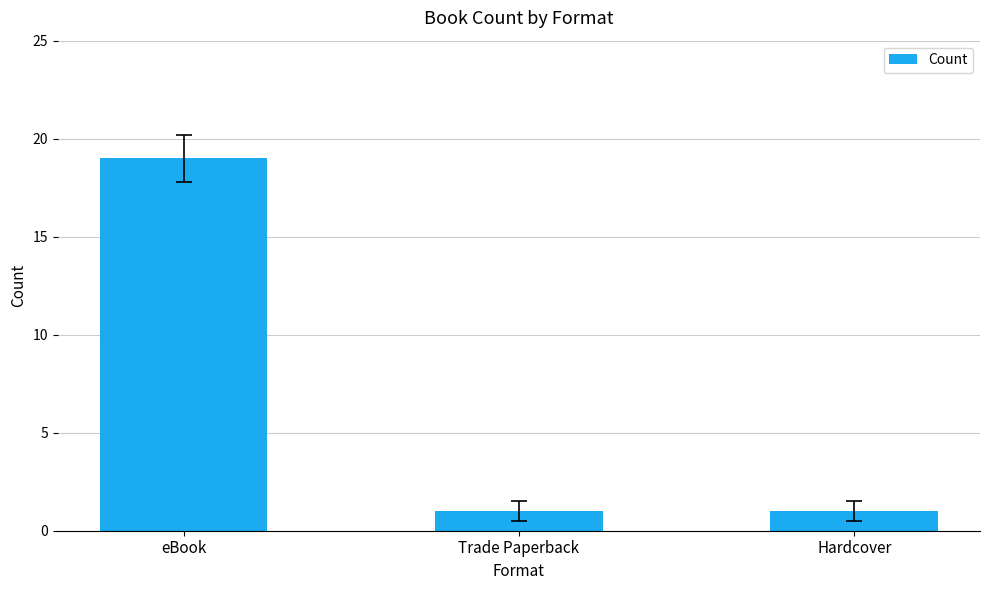

Which category has the highest value across all series?

eBook